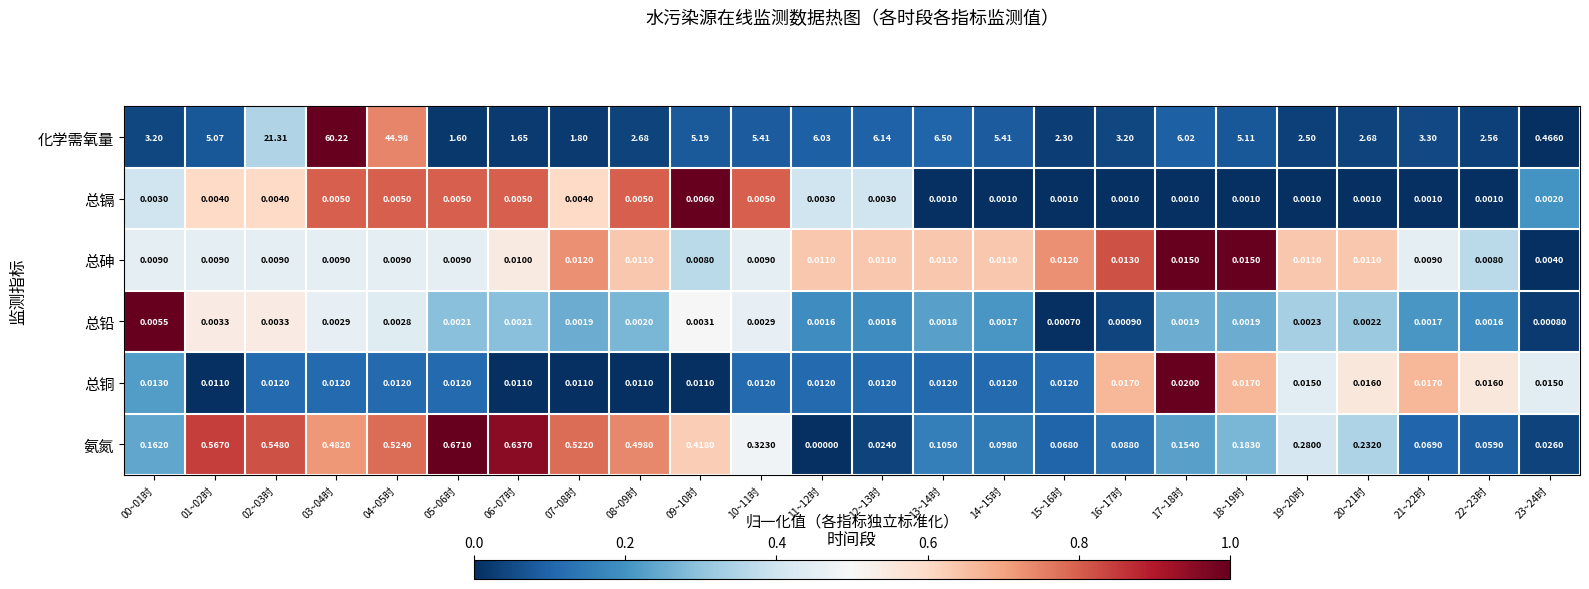

What is the total value across all series at 10~11时?

5.8